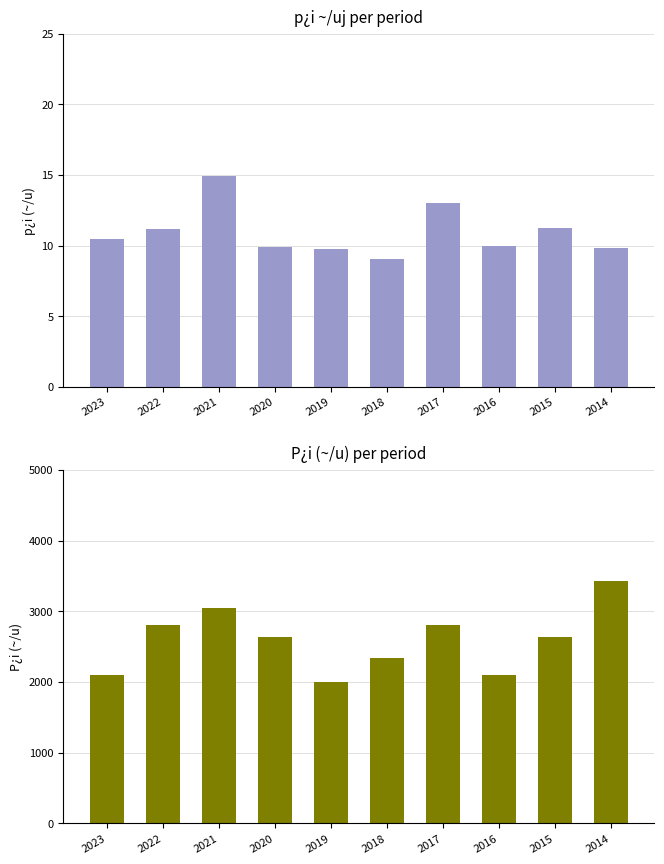

At which label does P¿i(~/u) first exceed 2633?

2022